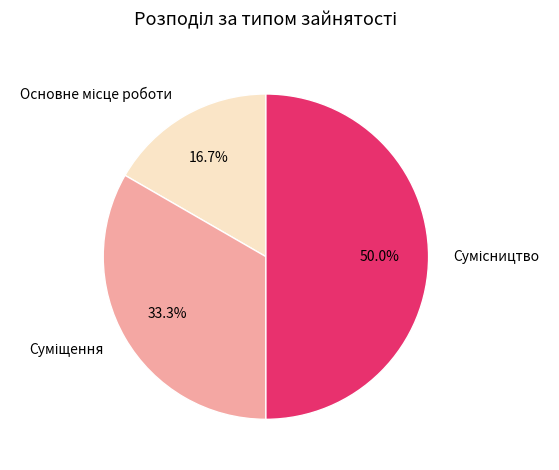

Which slice is the largest?

Сумісництво